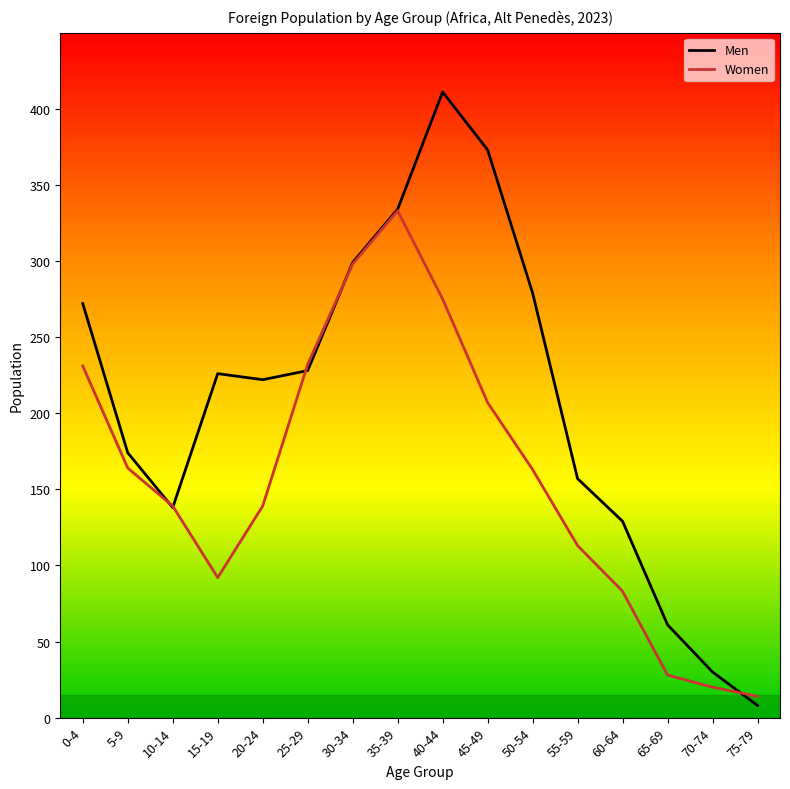

What is the maximum value for Men?

411